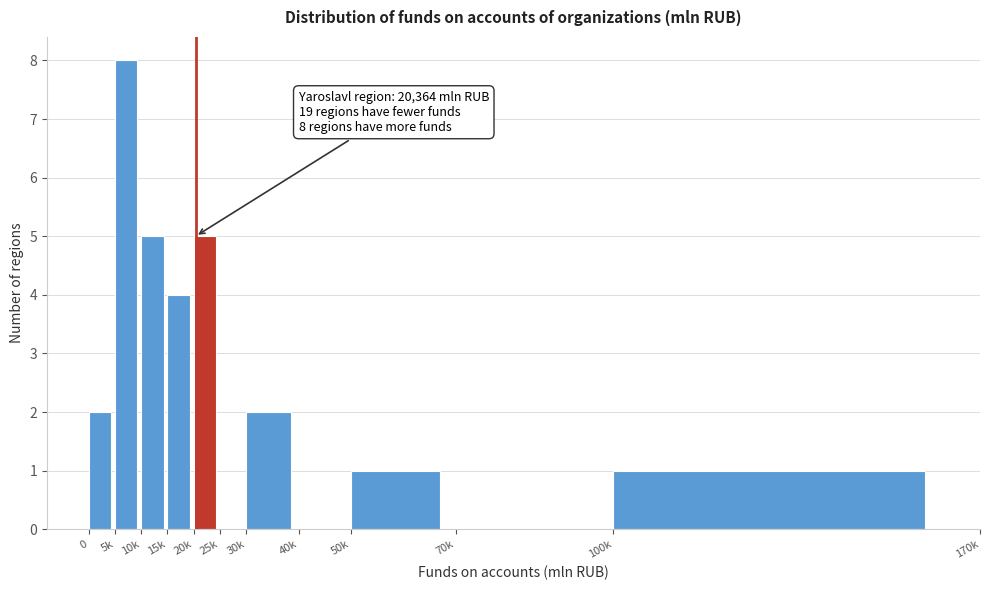

Reading left to right, extract all data points from this chart.

0=2	5k=8	10k=5	15k=4	20k=5	25k=0	30k=2	40k=0	50k=1	70k=0	100k=1